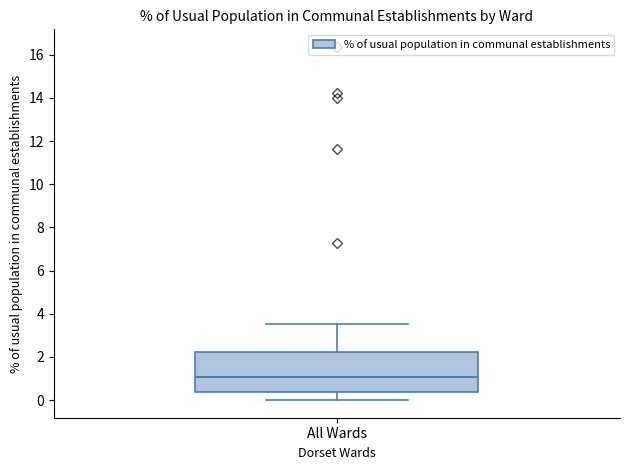

Where does the lower whisker of the box for All Wards end on the y-axis? The values are not printed on the chart, so give them approximately, as read against the axis.

0.0